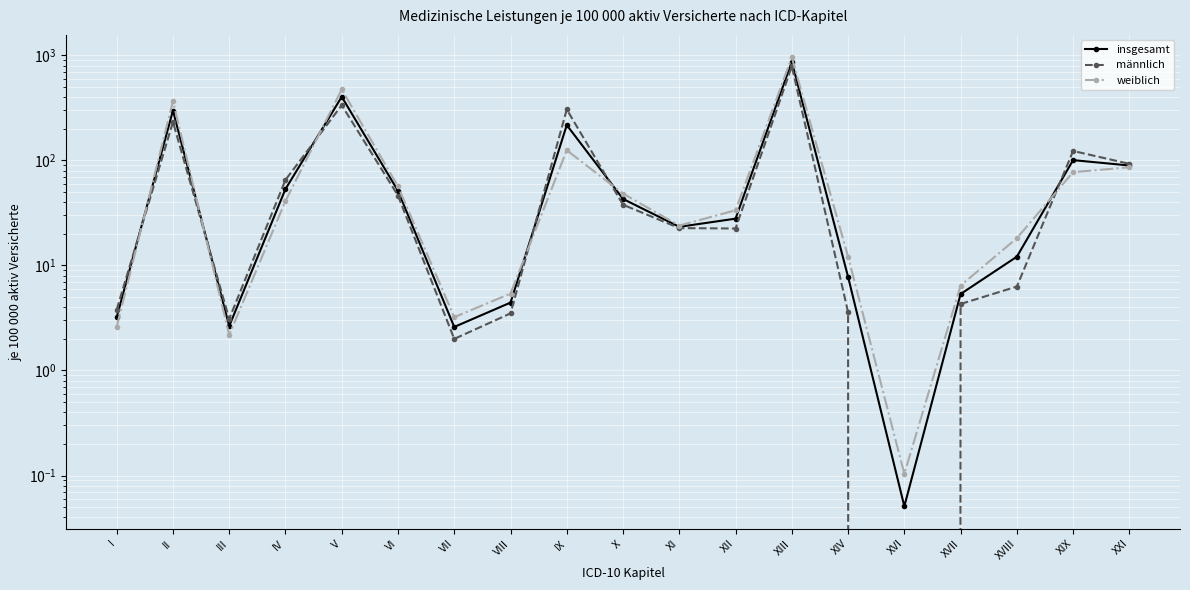

Is this an area chart (filled region under the line)?

No